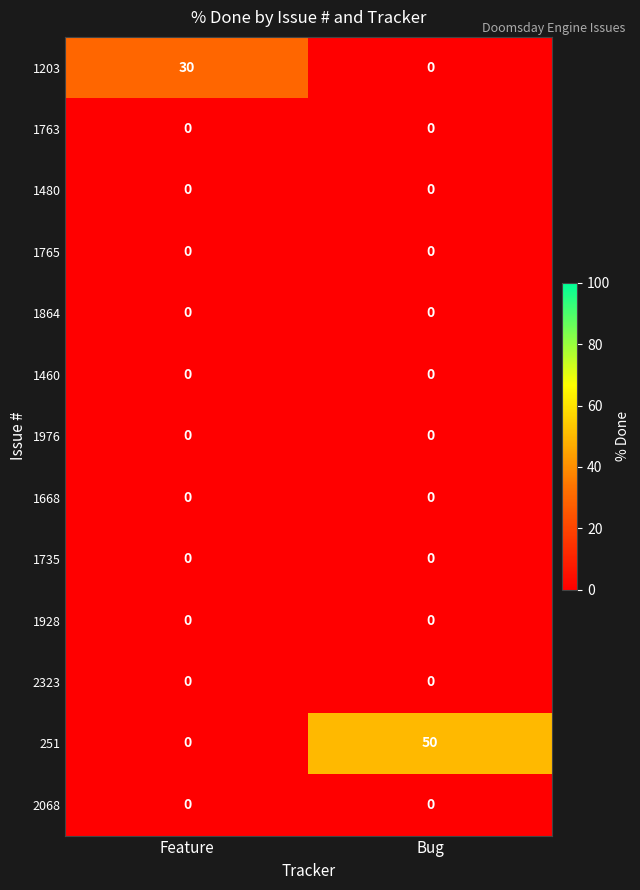

Is it true that 1864 equals 0 at Bug?

True